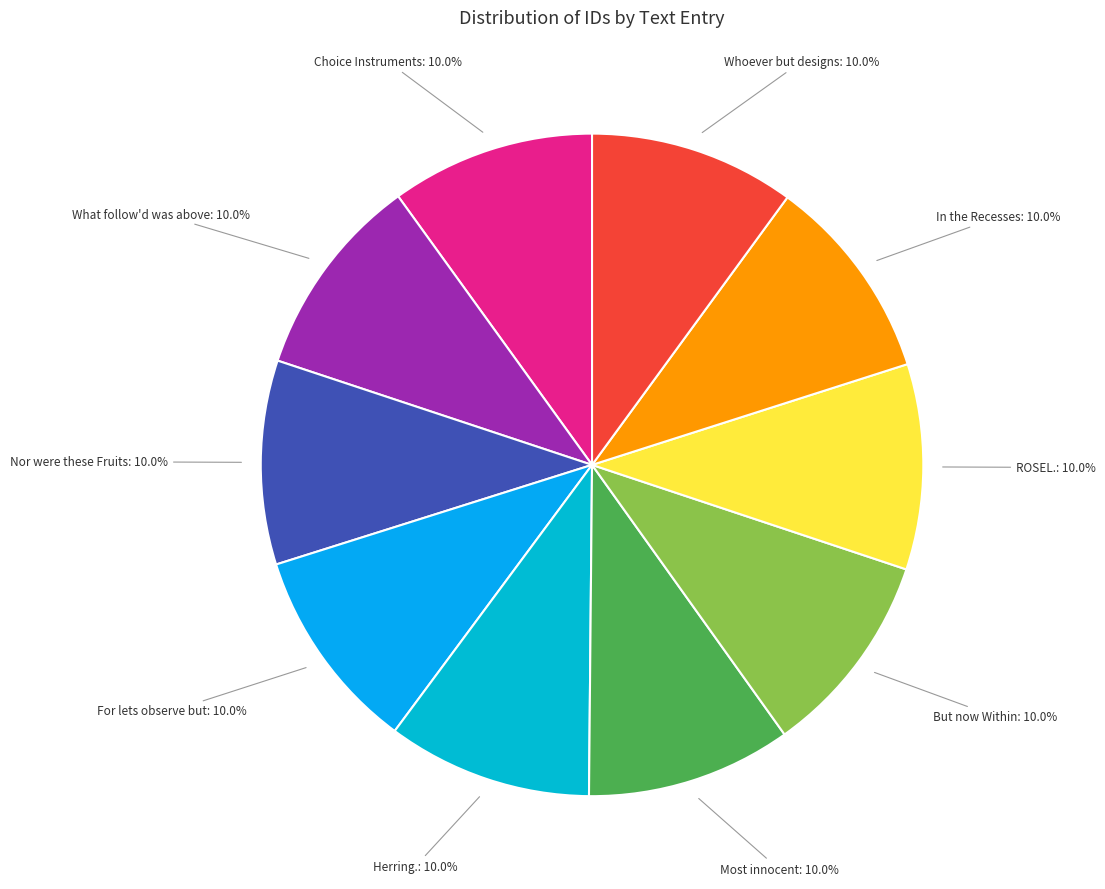

Is For lets observe but the majority of the pie?

No